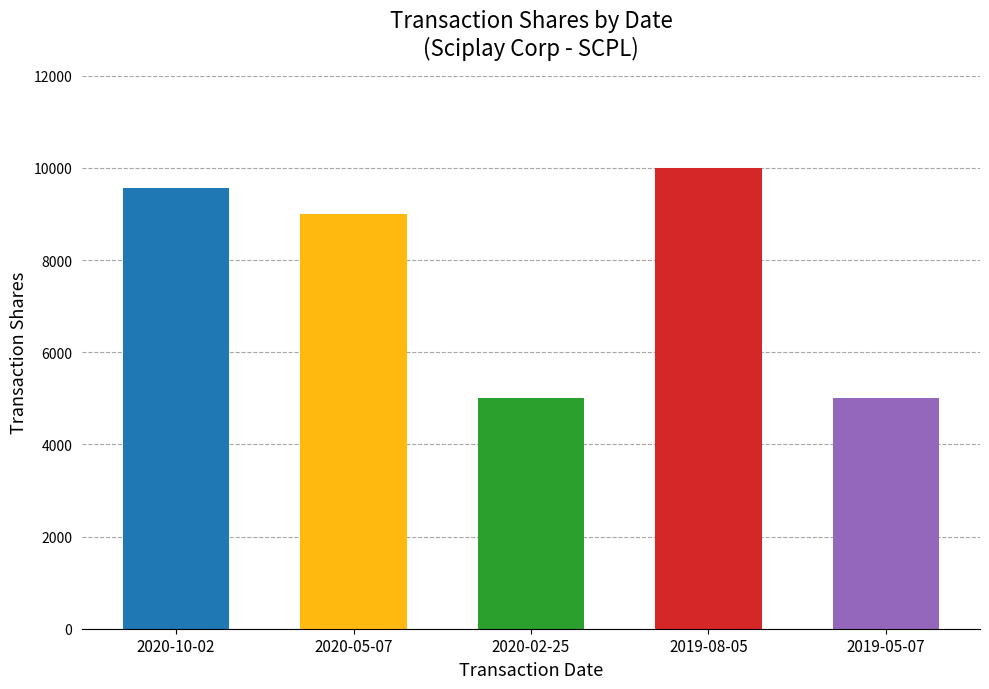

What is the label of the 3rd bar from the left?

2020-02-25